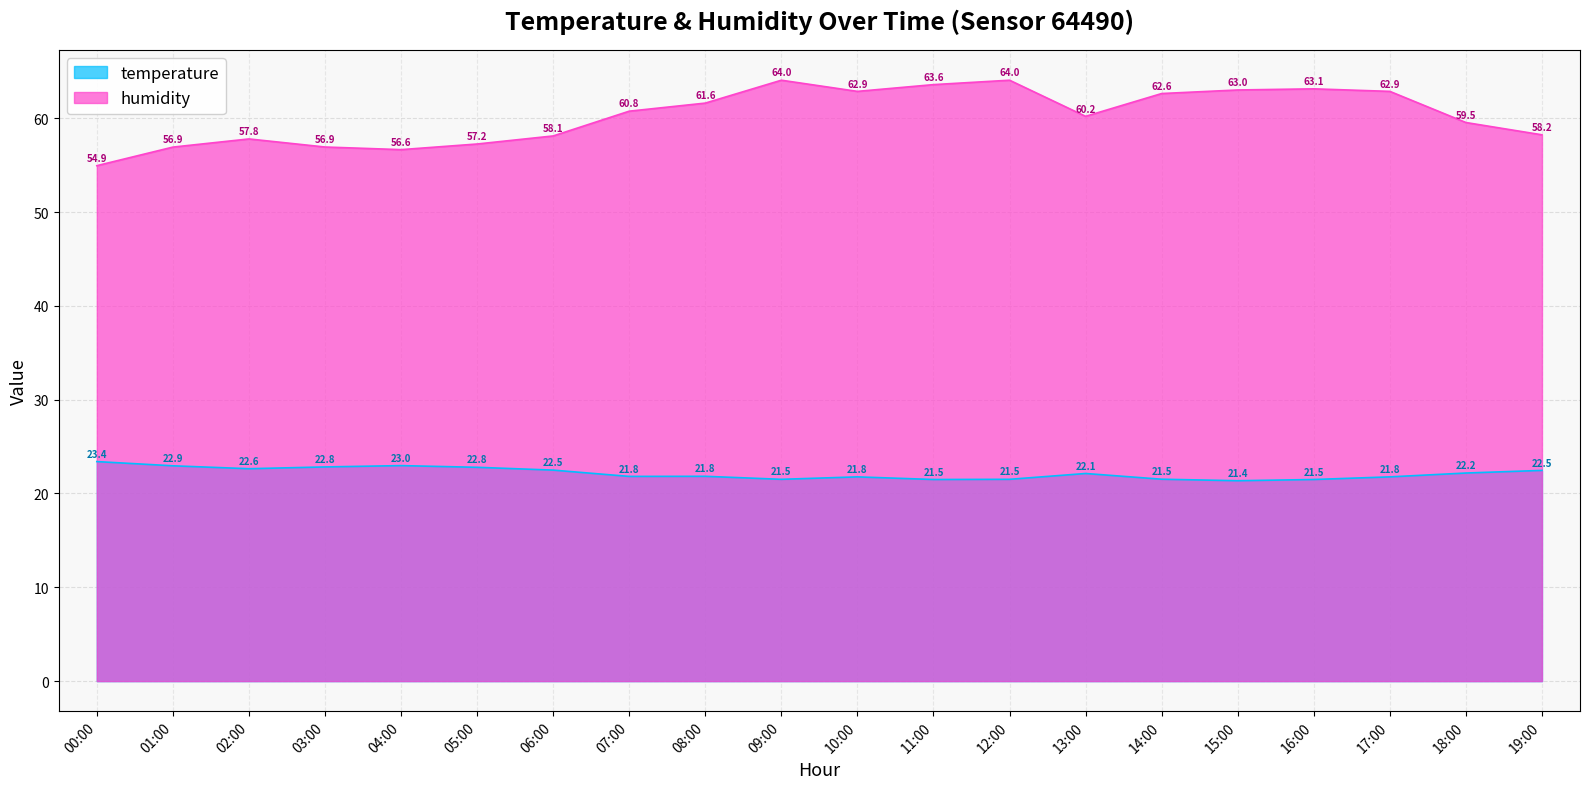

True or false: humidity has more than 0 points higher than both neighbors.

True